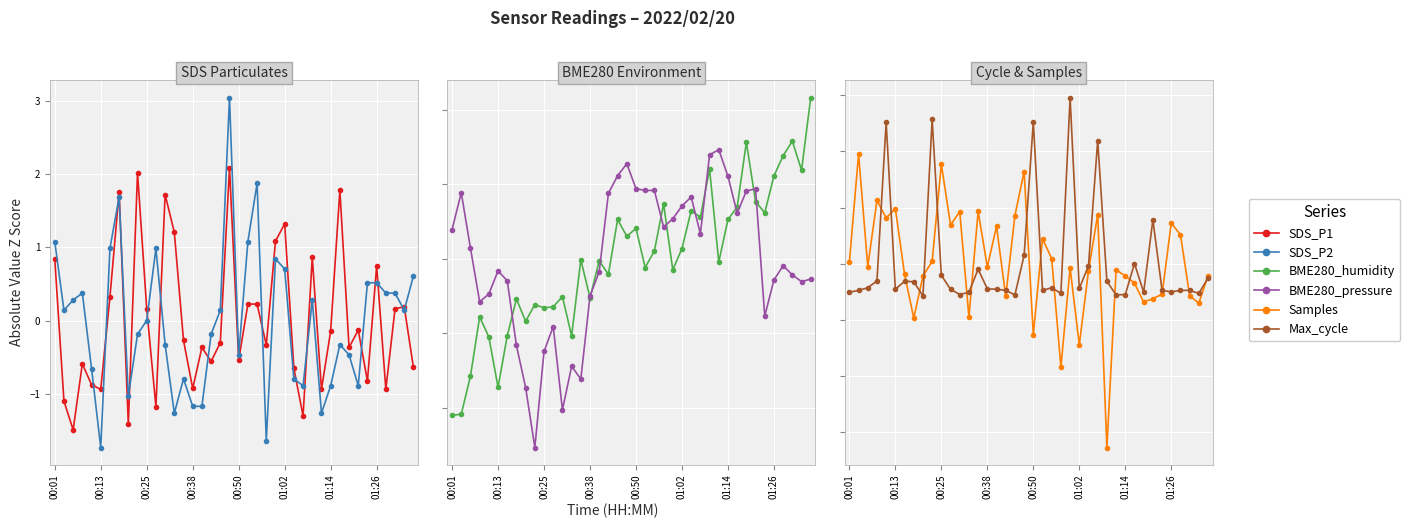

How many series are shown in this chart?

6